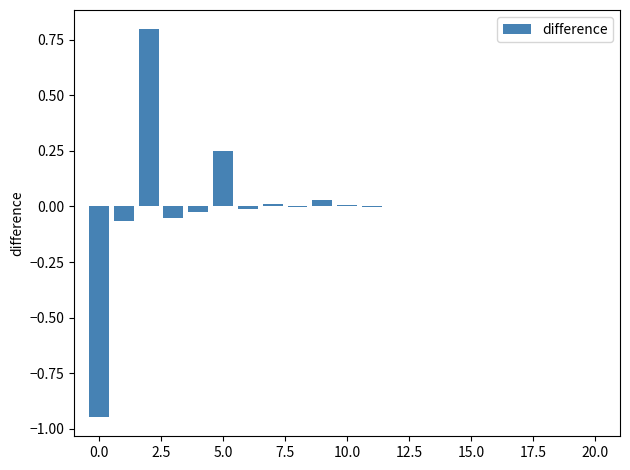

What is the maximum value shown in the chart?

0.8